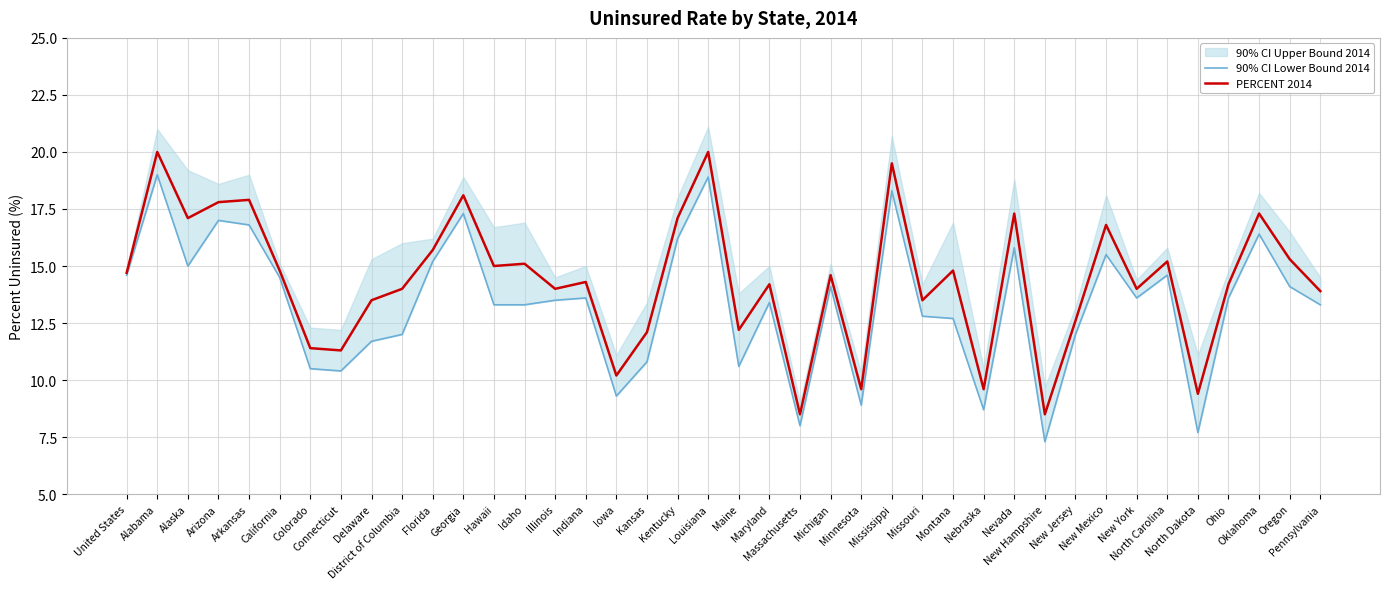

What is the label of the 5th point from the right?

North Dakota